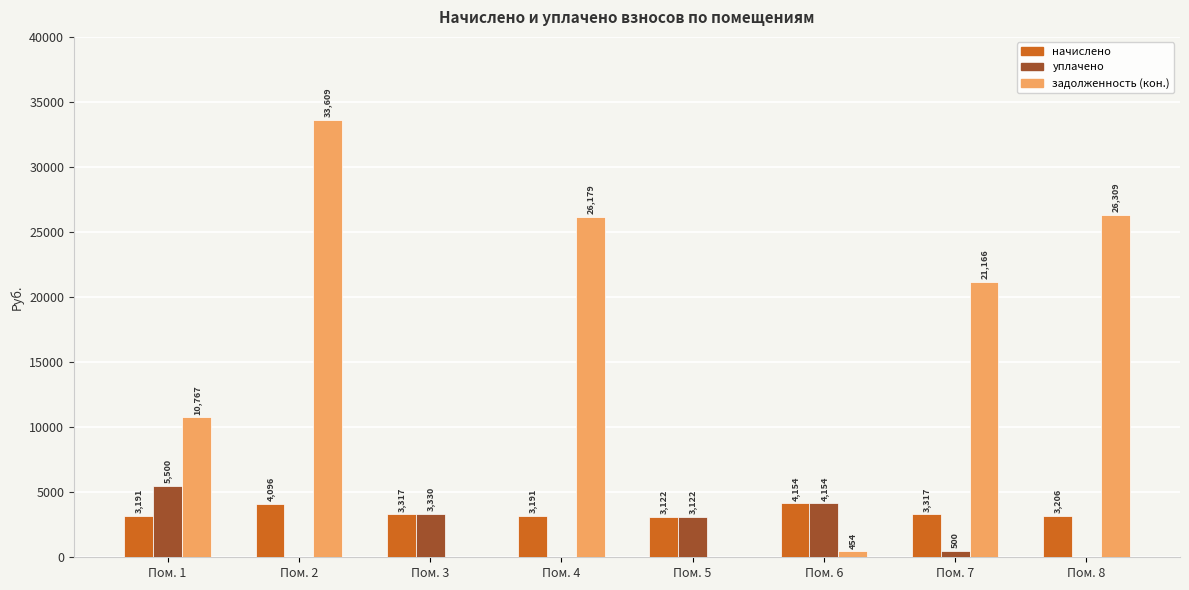

What is the average value of the задолженность (кон.) series?

14810.4